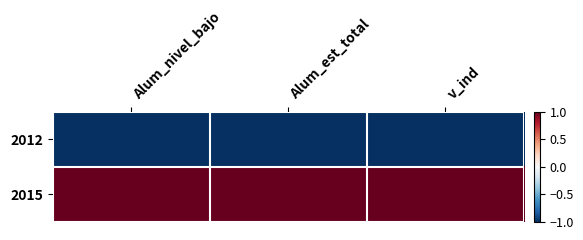

Count the number of categories in the chart.

3